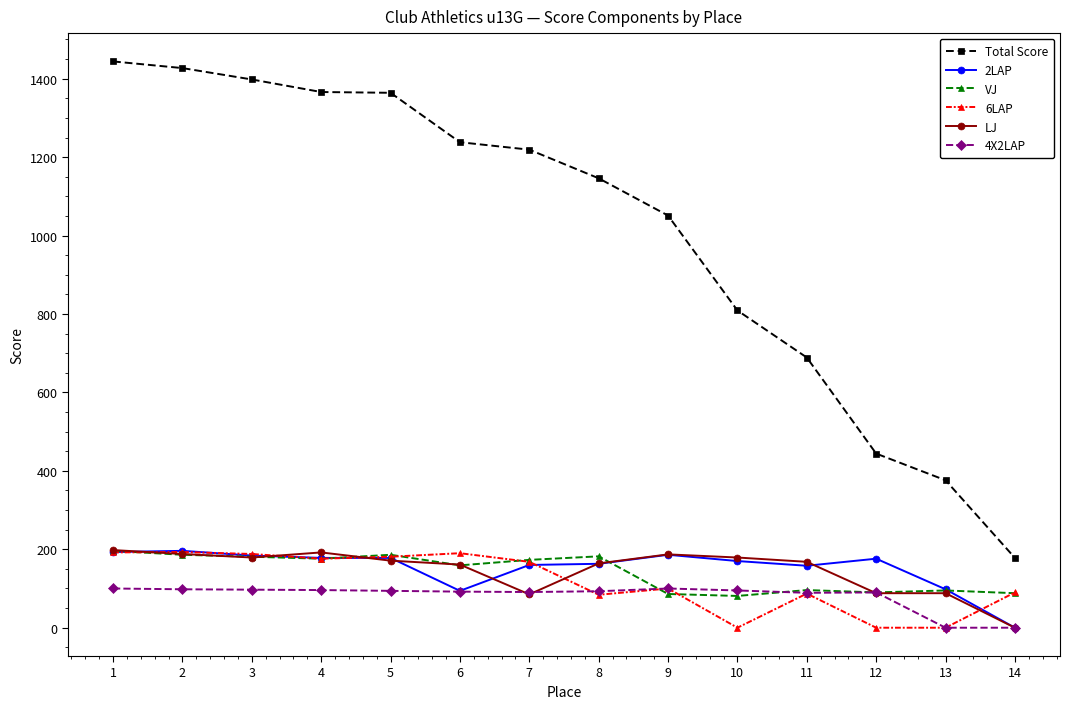

What is the difference between the maximum and second lowest values in the LJ series?

113